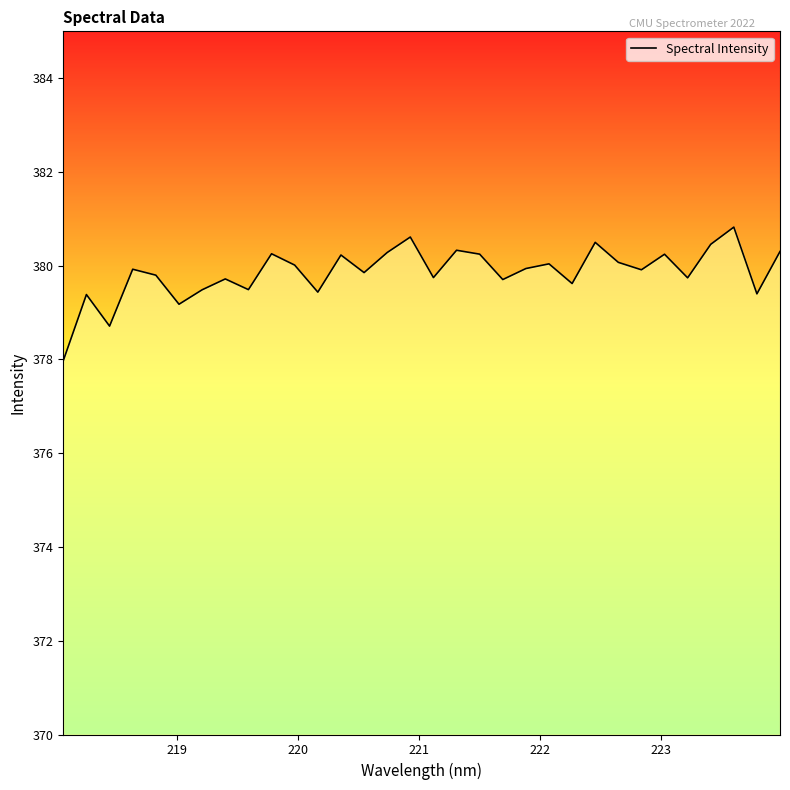

What is the difference between the maximum and minimum values?

2.8